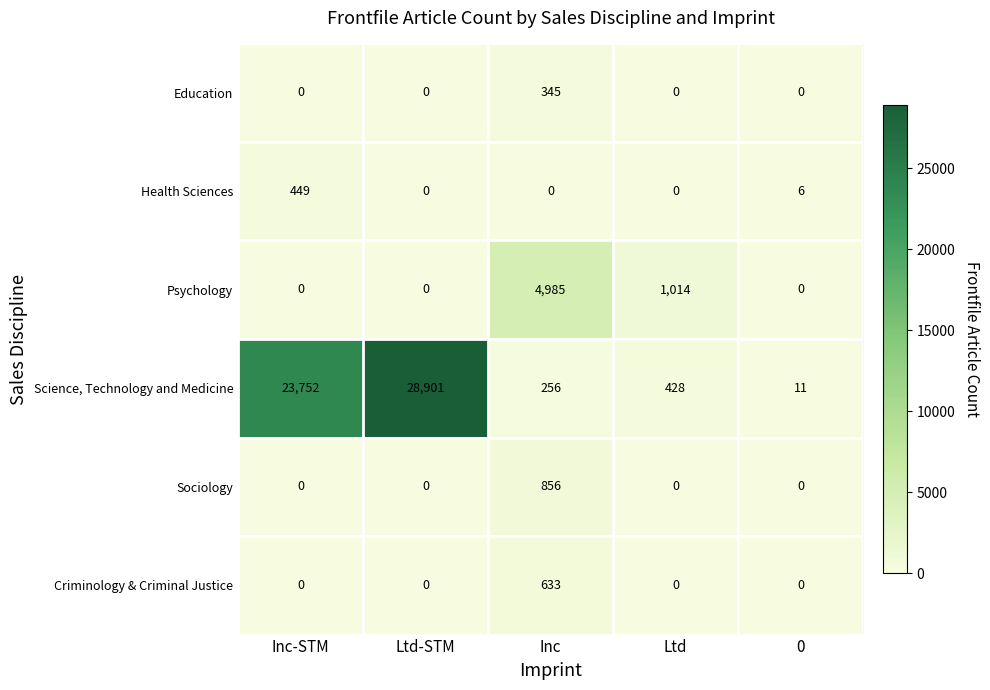

What is the sum of all Sociology values?

856